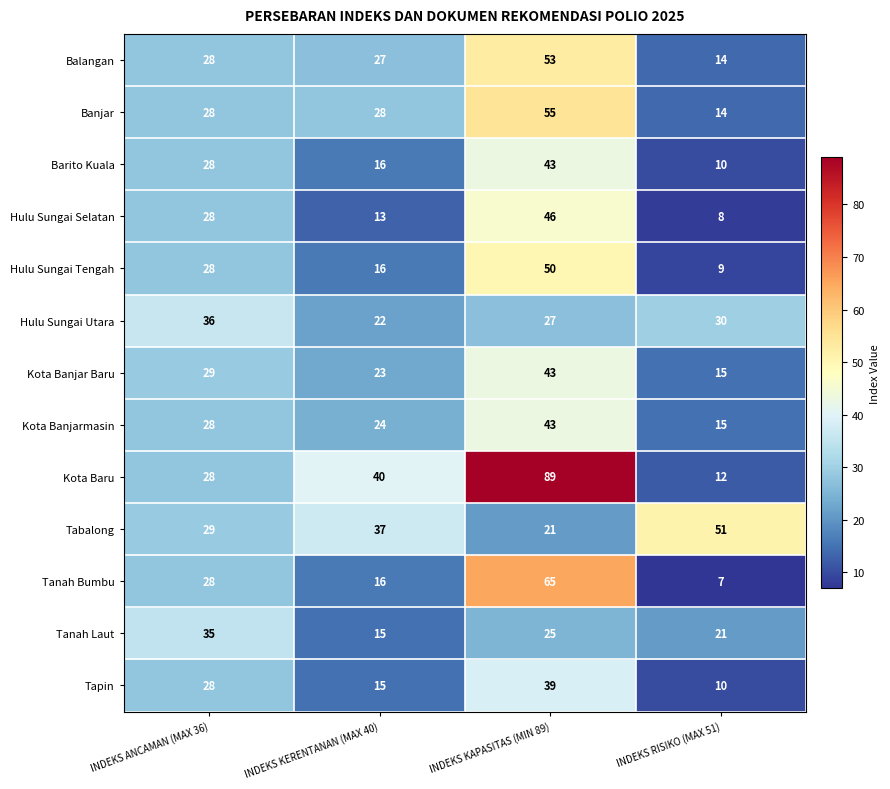

Which category has the lowest value in the Tapin series?

INDEKS RISIKO (MAX 51)